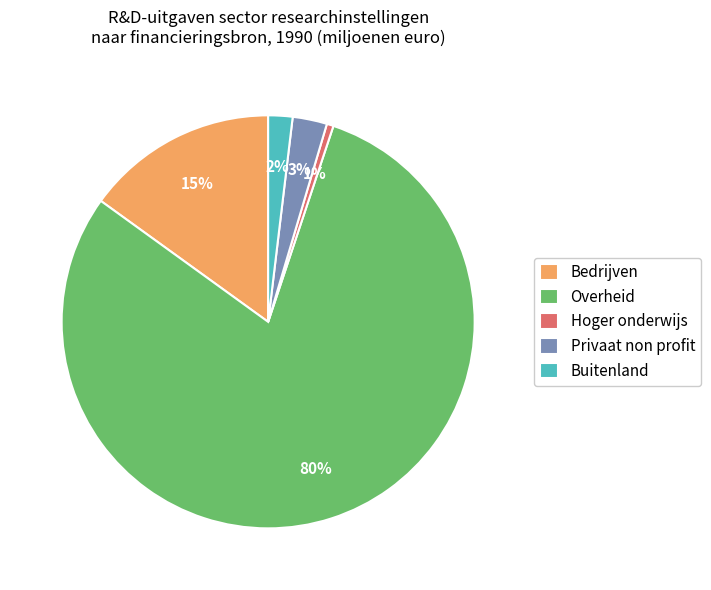

Approximately how many times larger is the value at Buitenland compared to Privaat non profit?

0.7